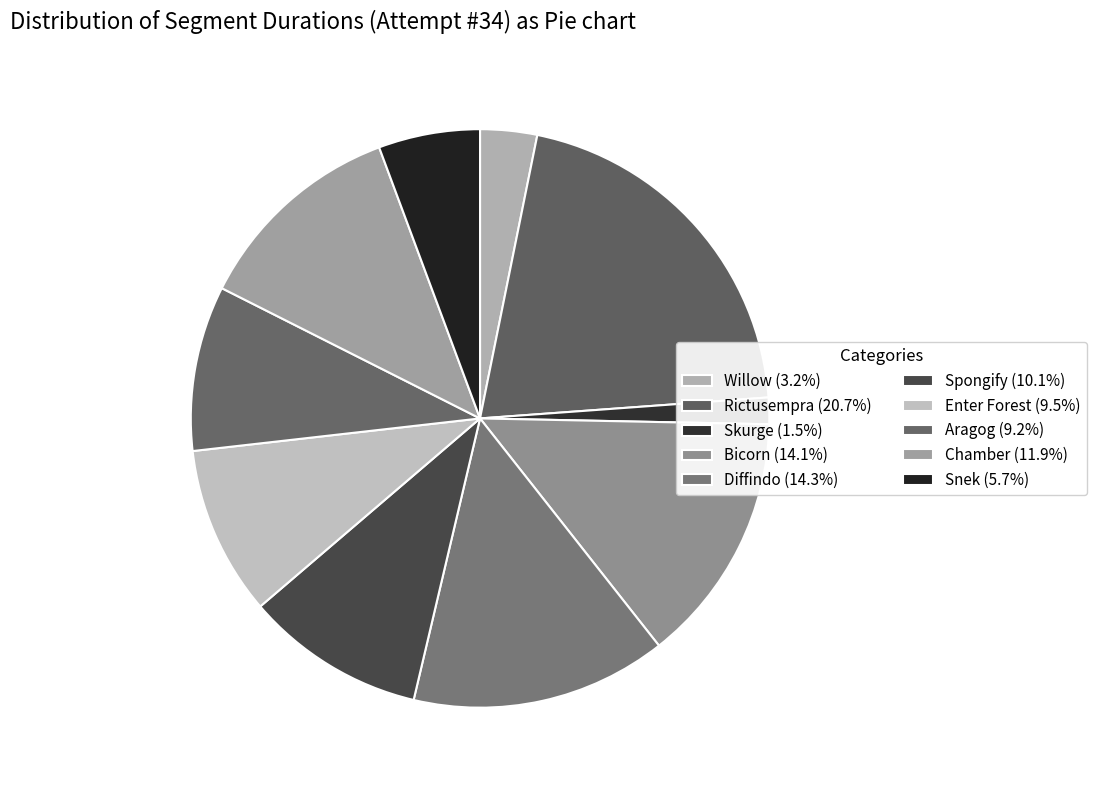

How many slices are in this pie chart?

10